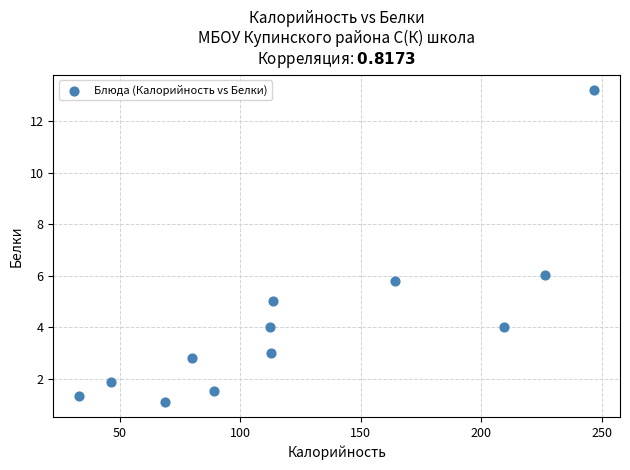

What is the average Y value?

4.1